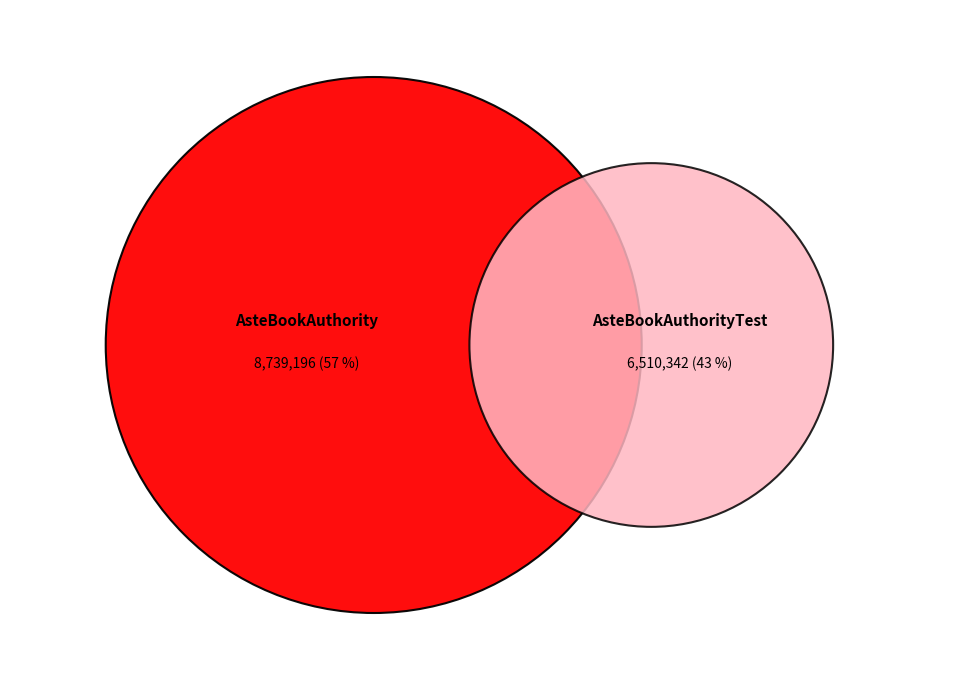

What is the largest slice in the pie chart?

AsteBookAuthority